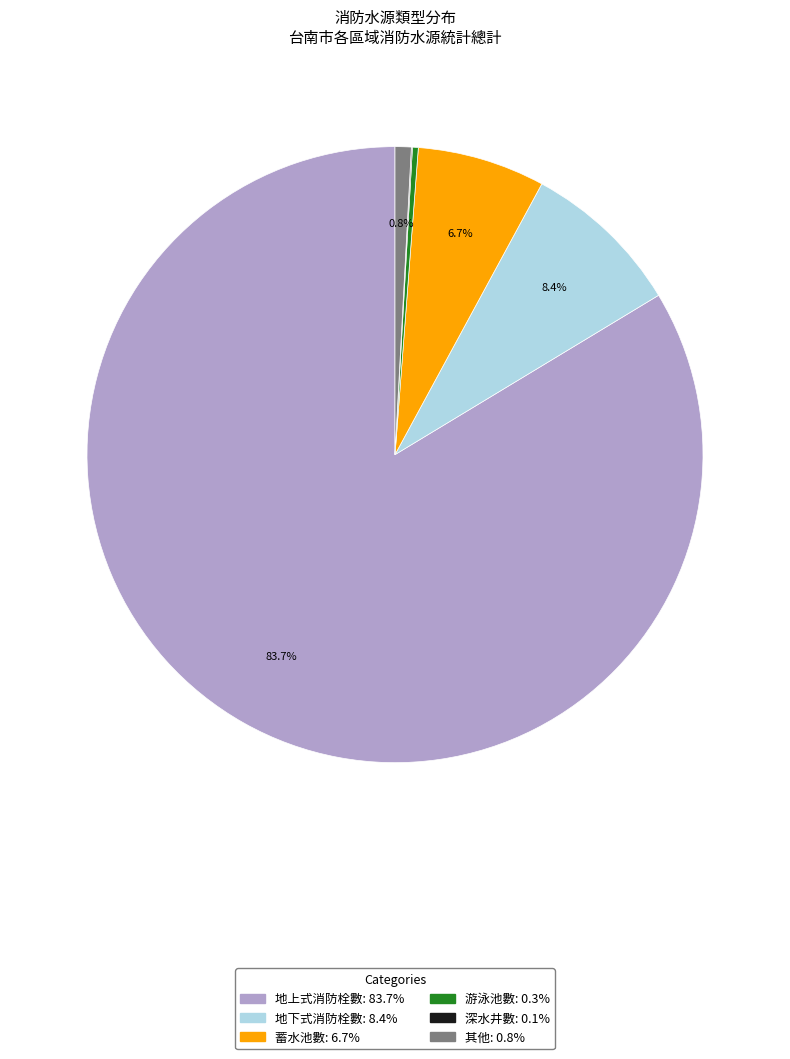

Combined, what portion of the pie is 蓄水池數 and 其他?

7.5%